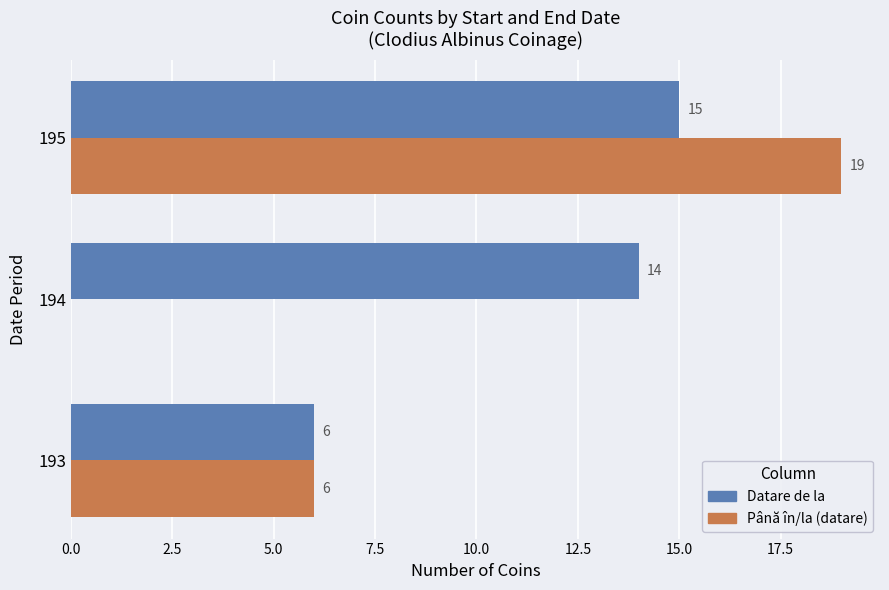

Which series changed the most between 193 and 195?

Până în/la (datare)